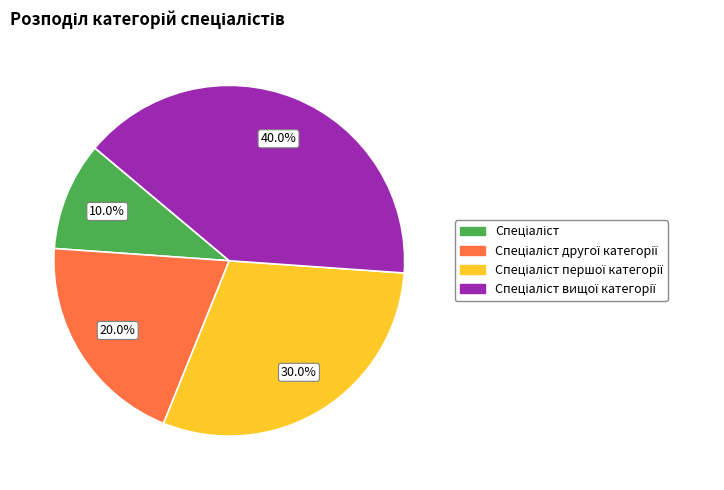

Is there a majority slice in this chart?

No